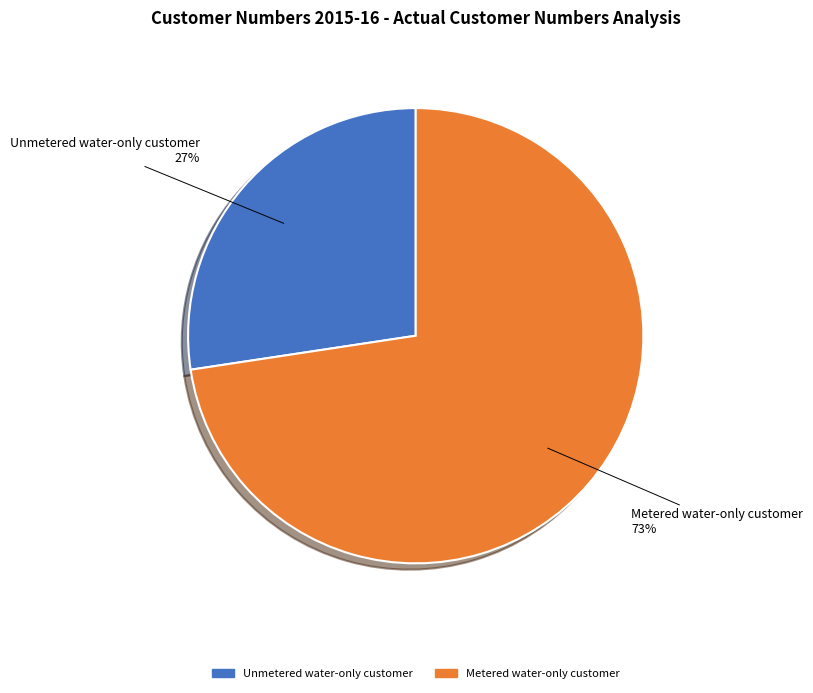

To the nearest percent, what is the average slice percentage?

50%